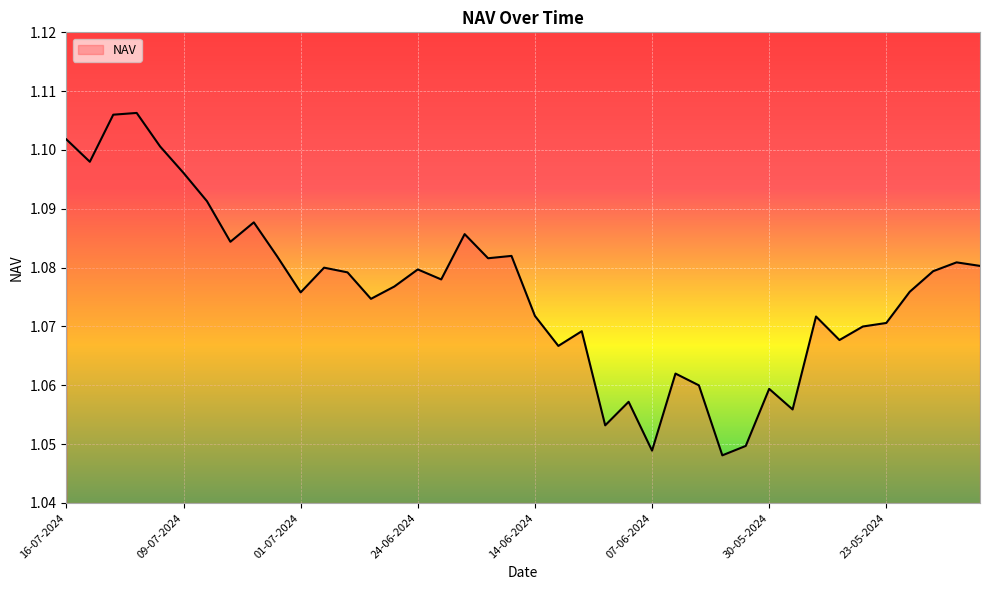

Is this an area chart (filled region under the line)?

Yes